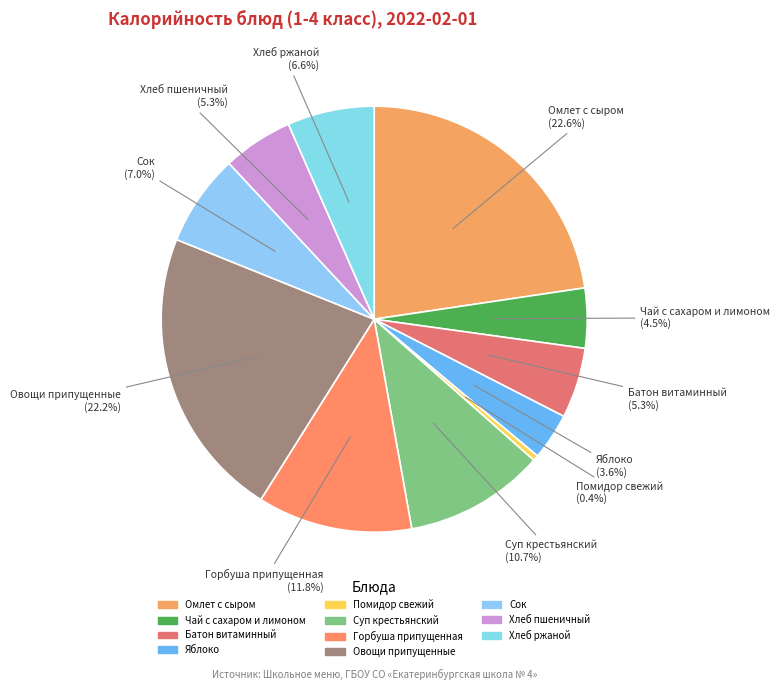

Which slice is the smallest?

Помидор свежий